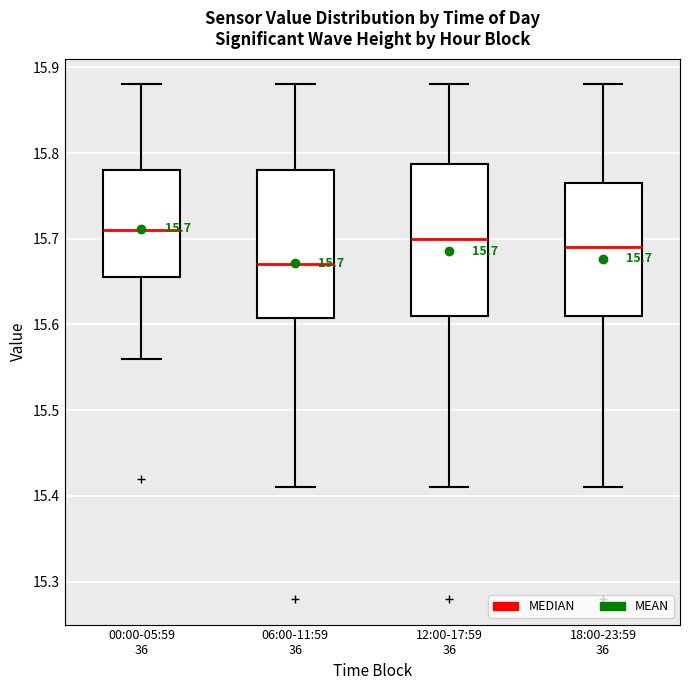

Which box has the highest median line?

00:00-05:59 36